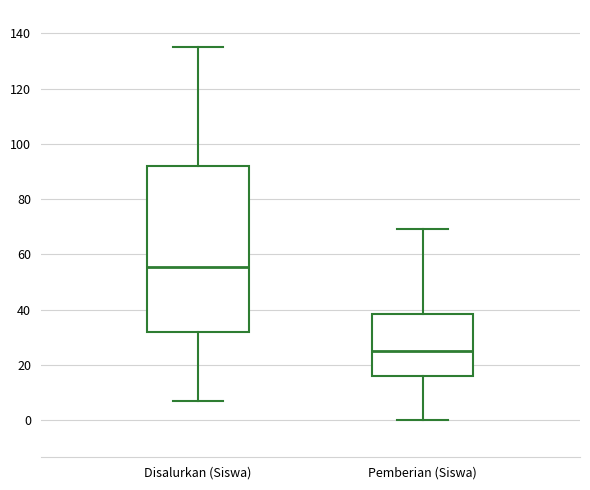

Reading left to right, transcribe this box plot: for each box, give where its median line is, the range the box spans, and where its two whiskers end, as read against the y-axis. The values are not printed on the chart, so give them approximately, as read against the axis.

Disalurkan (Siswa): median 56, box 32 to 92, whiskers 8 to 136
Pemberian (Siswa): median 26, box 16 to 38, whiskers 0 to 70